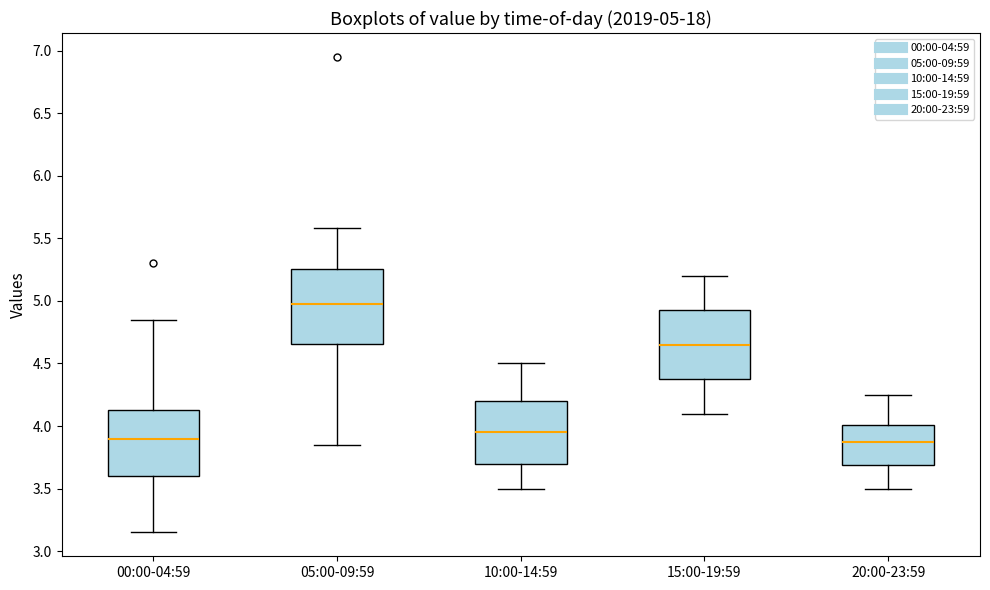

Which box's median line is the highest?

05:00-09:59